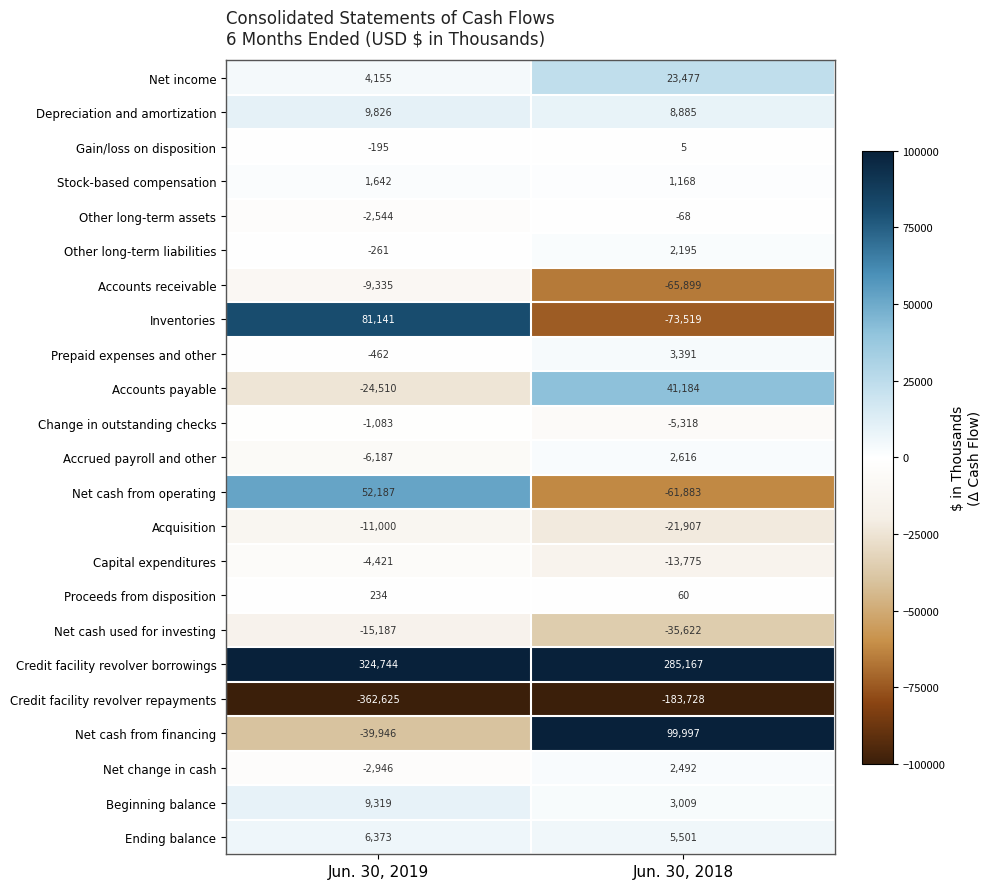

What is the smallest value displayed?

-362625